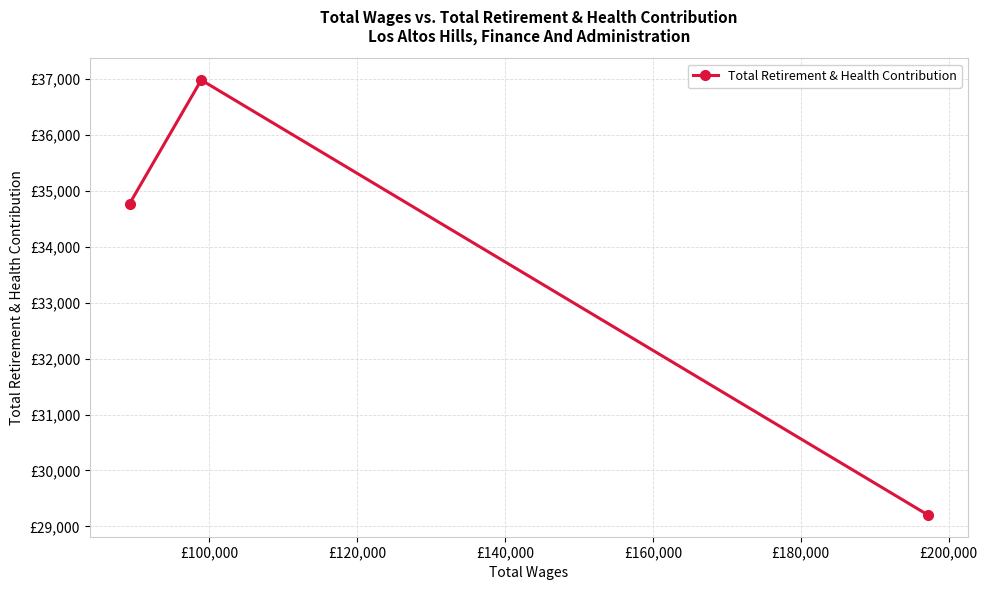

Does the chart have visible grid lines?

Yes